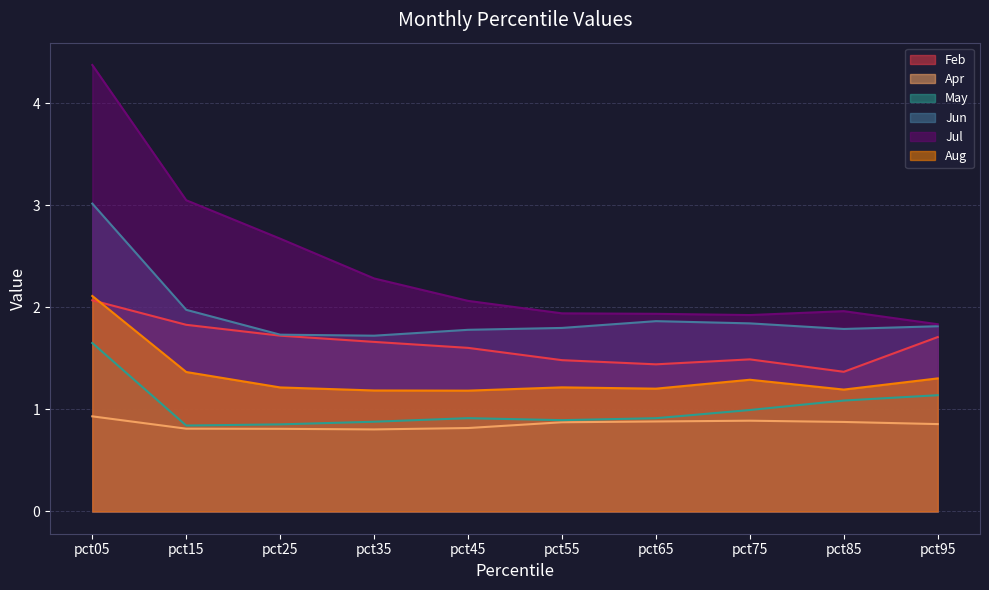

True or false: Aug and Jun intersect in this chart.

False